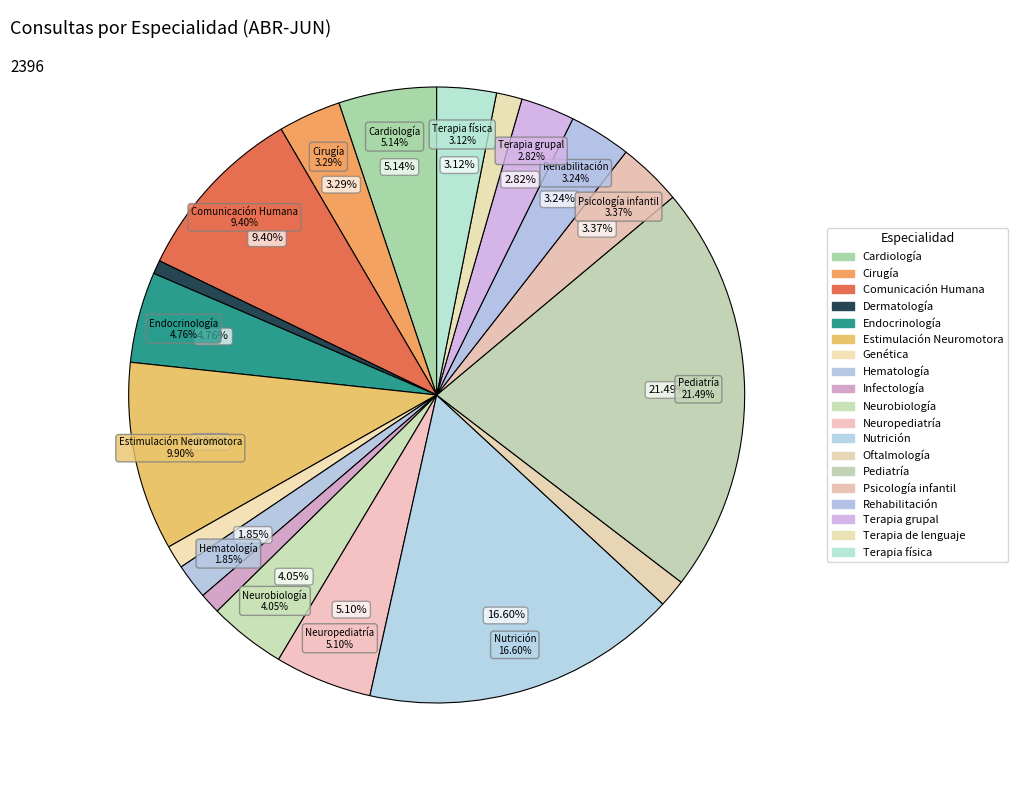

To the nearest percent, what is the combined percentage of Infectología and Cirugía?

4%